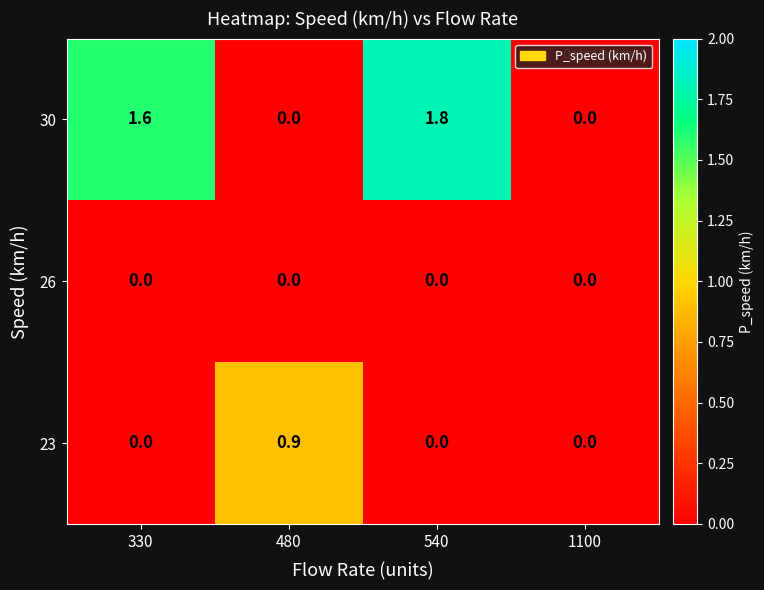

Read the 23 value at 480.

0.9